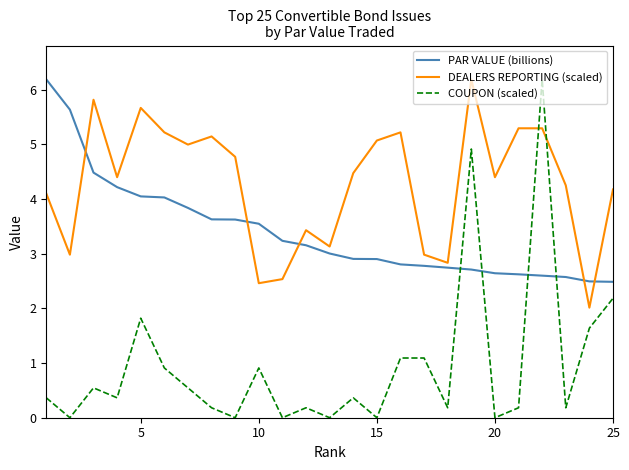

List the series in order of their overall mean, lowest first.

COUPON (scaled), PAR VALUE (billions), DEALERS REPORTING (scaled)